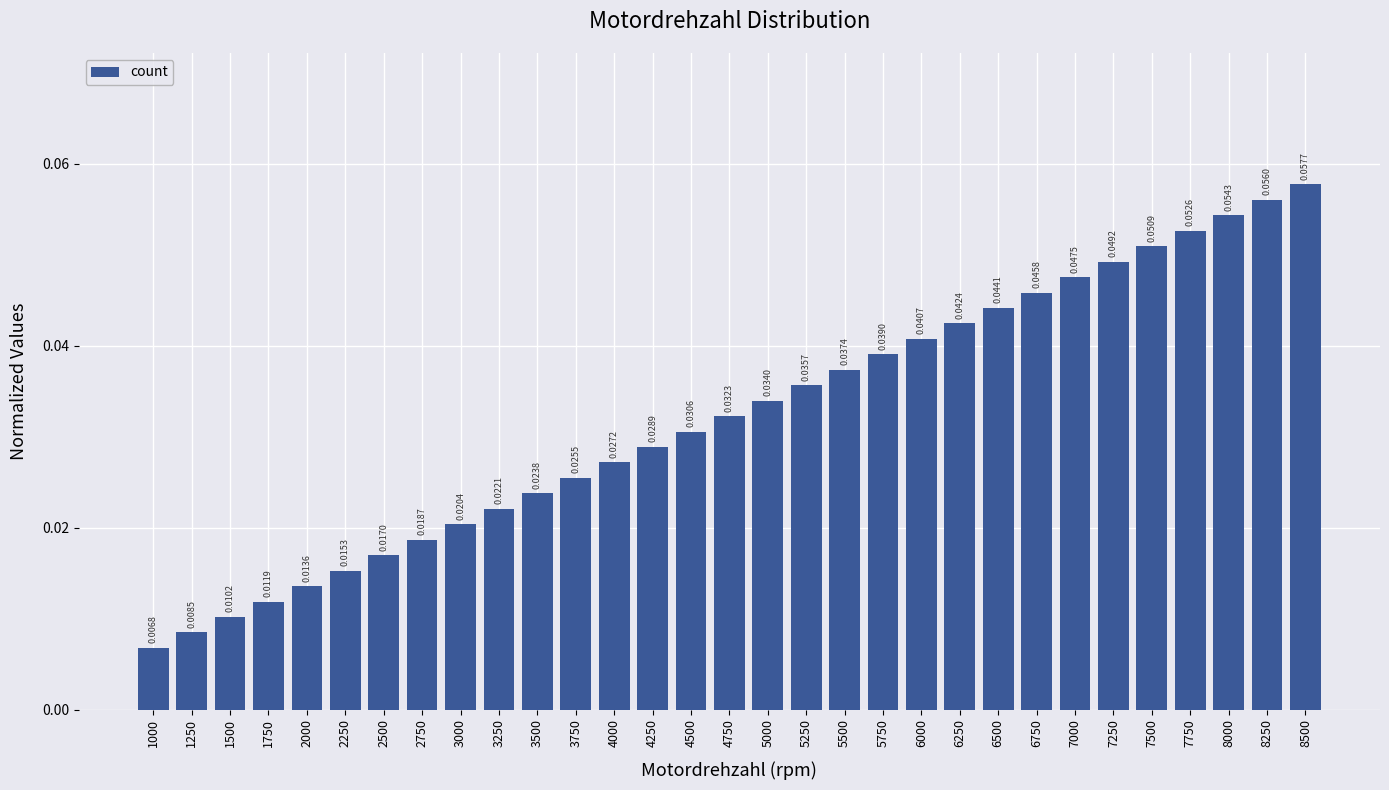

Rank the categories by value from highest to lowest.

8500, 8250, 8000, 7750, 7500, 7250, 7000, 6750, 6500, 6250, 6000, 5750, 5500, 5250, 5000, 4750, 4500, 4250, 4000, 3750, 3500, 3250, 3000, 2750, 2500, 2250, 2000, 1750, 1500, 1250, 1000